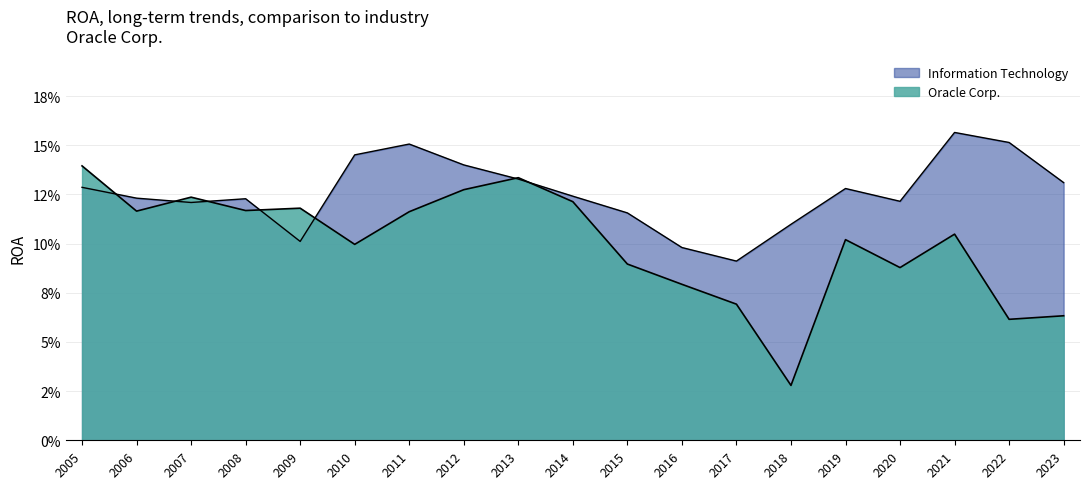

What is the value of the Information Technology point at the 9th from the left?

0.1